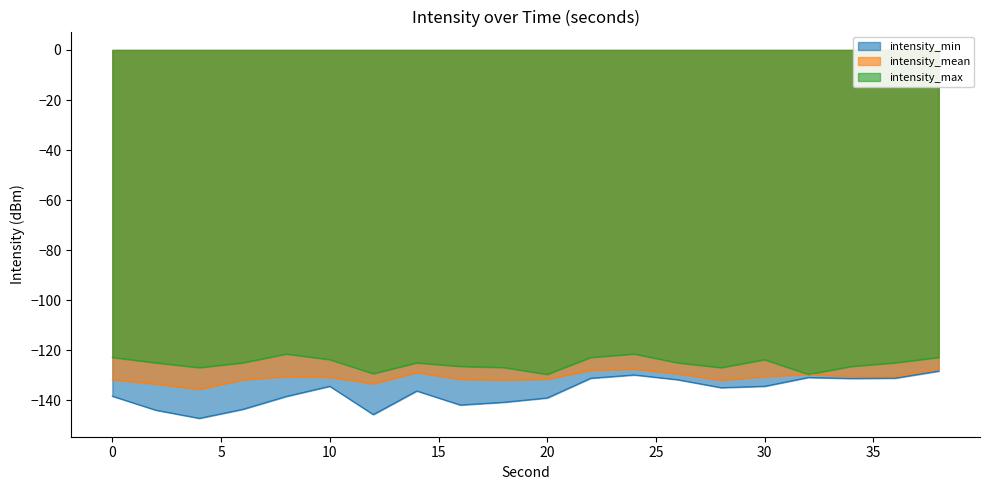

Where is the first local minimum for intensity_mean?

4